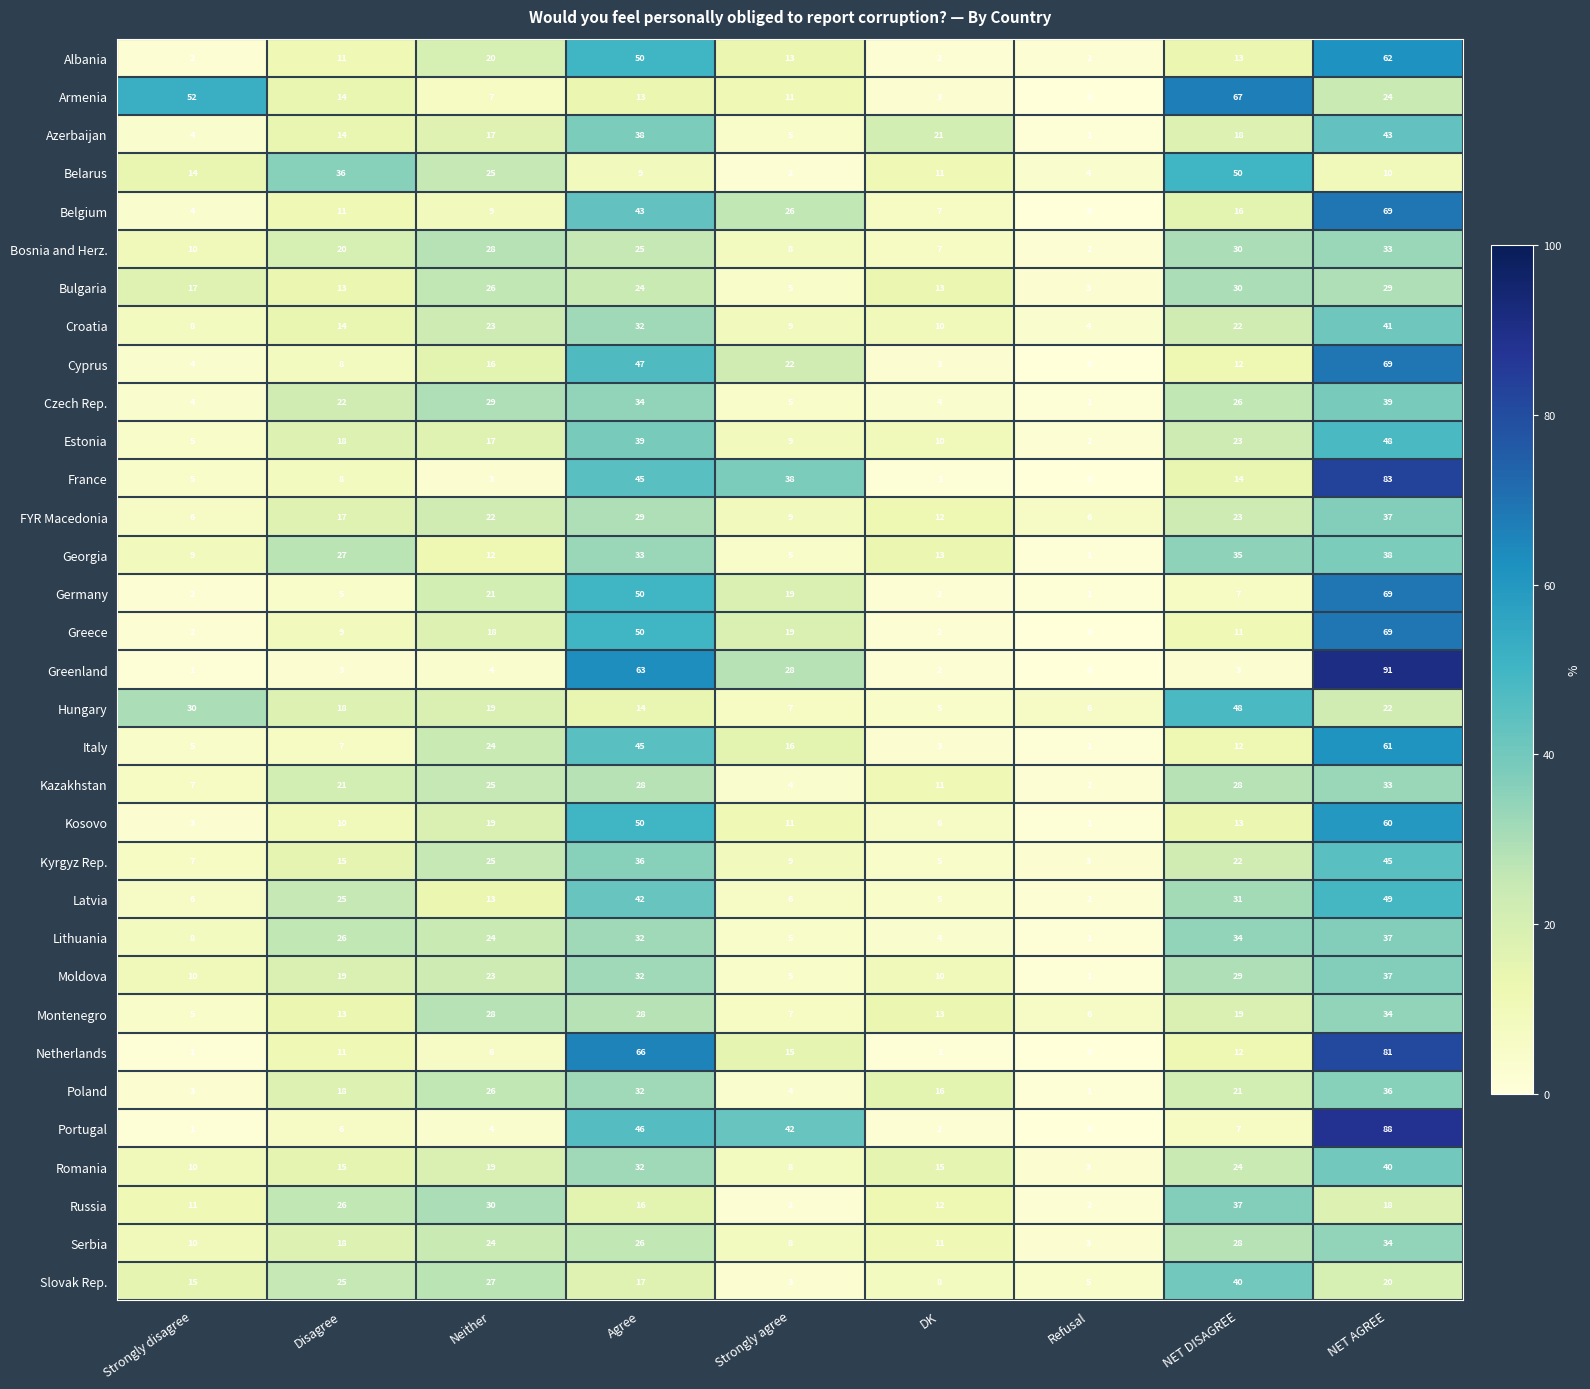

What is the average value of the Estonia series?

19